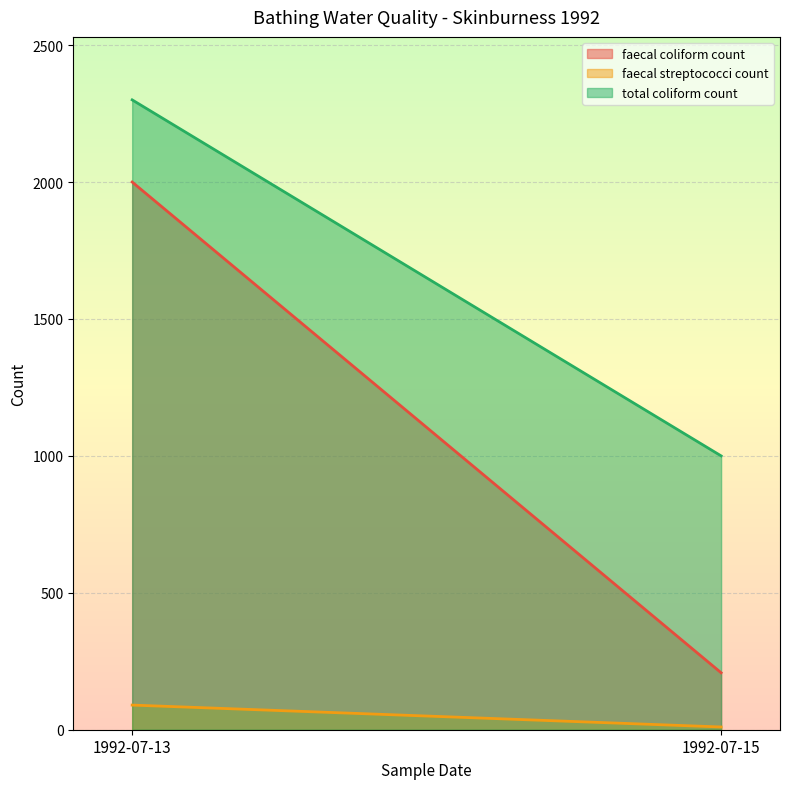

Which series has the widest spread of values?

faecal coliform count